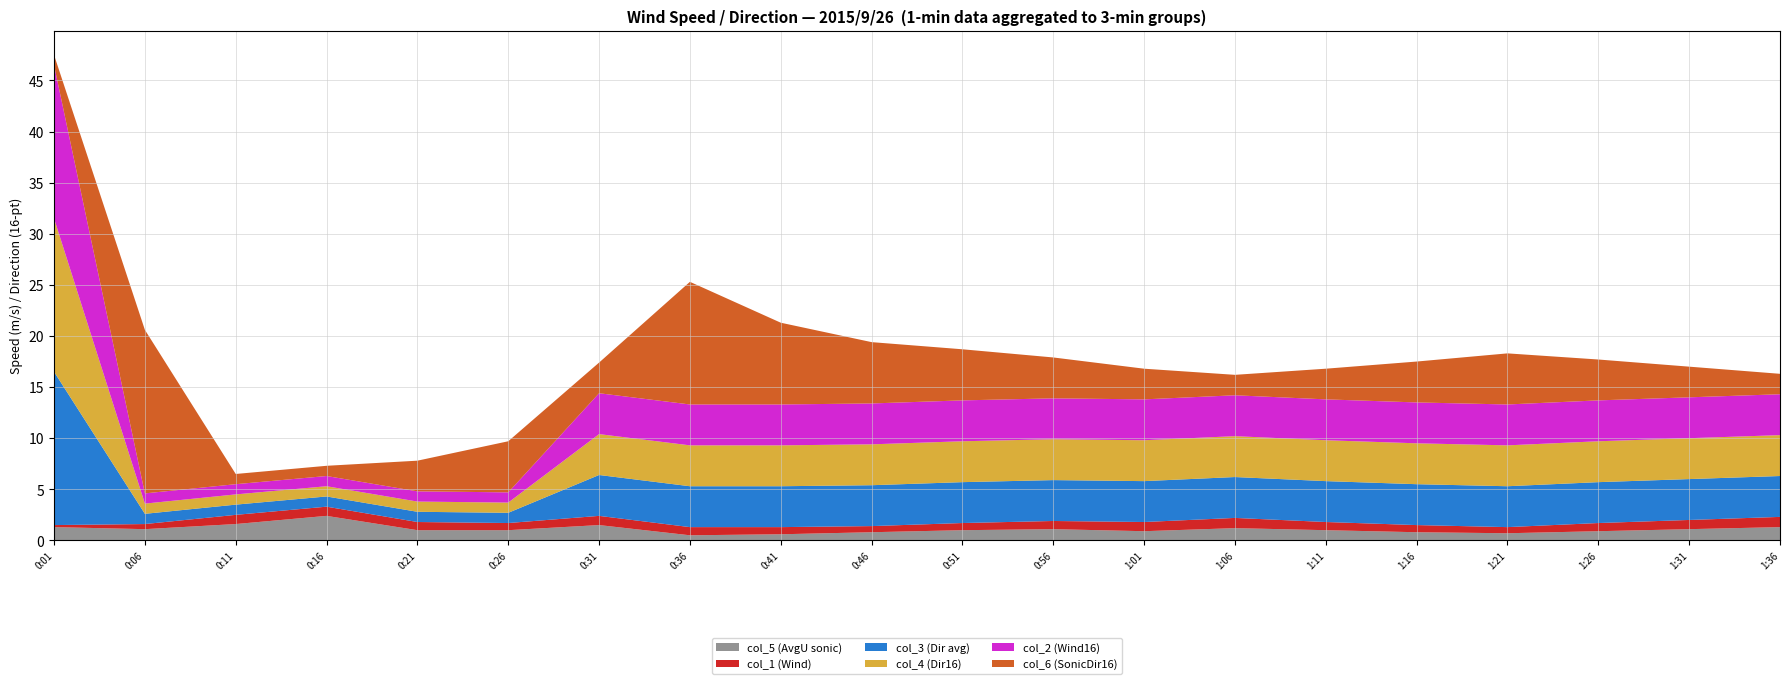

Reading left to right, what are all the values shown in this chart?

col_5 (AvgU sonic): 0:01=1.3	0:06=1.1	0:11=1.6	0:16=2.4	0:21=1.0	0:26=1.0	0:31=1.5	0:36=0.5	0:41=0.6	0:46=0.8	0:51=1.0	0:56=1.1	1:01=0.9	1:06=1.2	1:11=1.0	1:16=0.8	1:21=0.7	1:26=0.9	1:31=1.1	1:36=1.3
col_1 (Wind): 0:01=0.2	0:06=0.5	0:11=0.9	0:16=0.9	0:21=0.8	0:26=0.7	0:31=0.9	0:36=0.8	0:41=0.7	0:46=0.6	0:51=0.7	0:56=0.8	1:01=0.9	1:06=1.0	1:11=0.8	1:16=0.7	1:21=0.6	1:26=0.8	1:31=0.9	1:36=1.0
col_3 (Dir avg): 0:01=15.0	0:06=1.0	0:11=1.0	0:16=1.0	0:21=1.0	0:26=1.0	0:31=4.0	0:36=4.0	0:41=4.0	0:46=4.0	0:51=4.0	0:56=4.0	1:01=4.0	1:06=4.0	1:11=4.0	1:16=4.0	1:21=4.0	1:26=4.0	1:31=4.0	1:36=4.0
col_4 (Dir16): 0:01=15.0	0:06=1.0	0:11=1.0	0:16=1.0	0:21=1.0	0:26=1.0	0:31=4.0	0:36=4.0	0:41=4.0	0:46=4.0	0:51=4.0	0:56=4.0	1:01=4.0	1:06=4.0	1:11=4.0	1:16=4.0	1:21=4.0	1:26=4.0	1:31=4.0	1:36=4.0
col_2 (Wind16): 0:01=15.0	0:06=1.0	0:11=1.0	0:16=1.0	0:21=1.0	0:26=1.0	0:31=4.0	0:36=4.0	0:41=4.0	0:46=4.0	0:51=4.0	0:56=4.0	1:01=4.0	1:06=4.0	1:11=4.0	1:16=4.0	1:21=4.0	1:26=4.0	1:31=4.0	1:36=4.0
col_6 (SonicDir16): 0:01=1.0	0:06=16.0	0:11=1.0	0:16=1.0	0:21=3.0	0:26=5.0	0:31=3.0	0:36=12.0	0:41=8.0	0:46=6.0	0:51=5.0	0:56=4.0	1:01=3.0	1:06=2.0	1:11=3.0	1:16=4.0	1:21=5.0	1:26=4.0	1:31=3.0	1:36=2.0